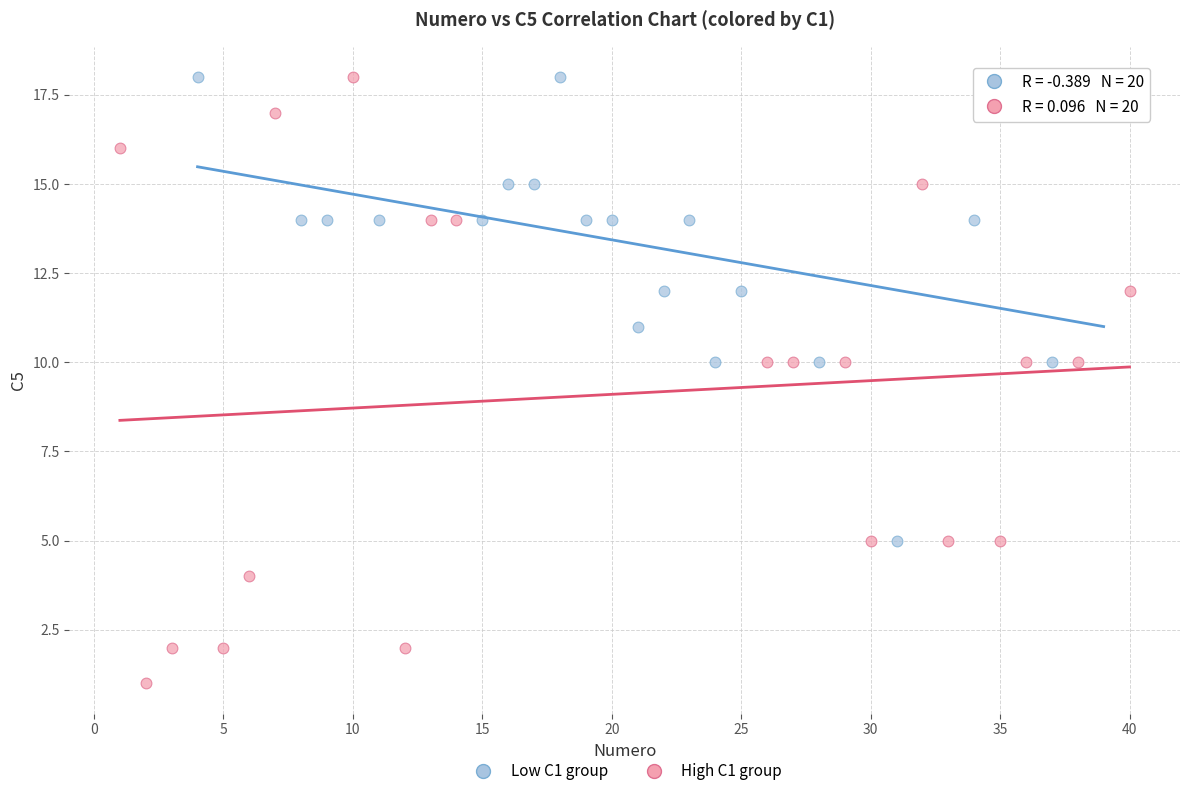

Which series contains the lowest Y value?

High C1 group